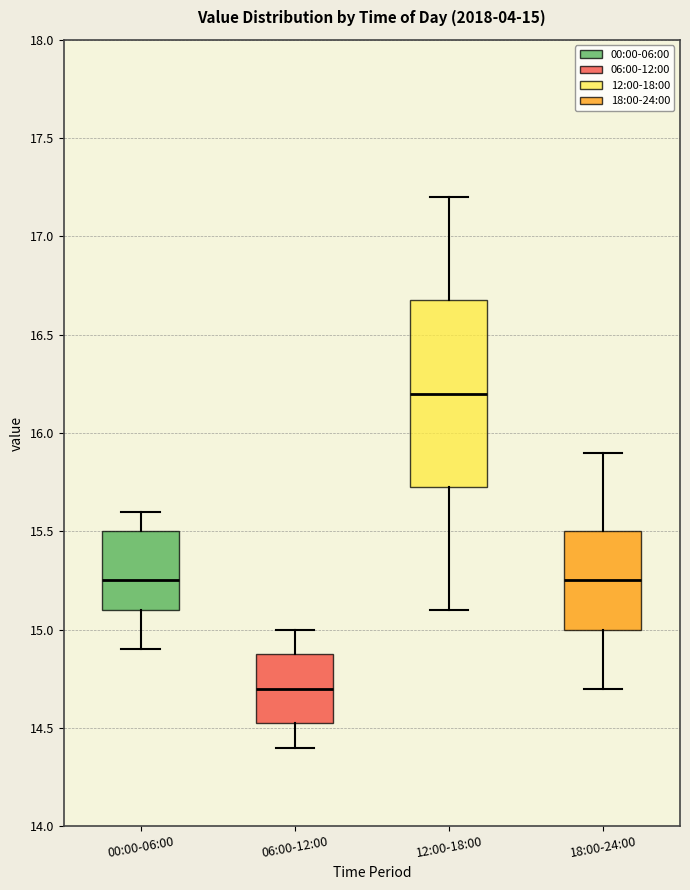

Which box has the lowest median line?

06:00-12:00